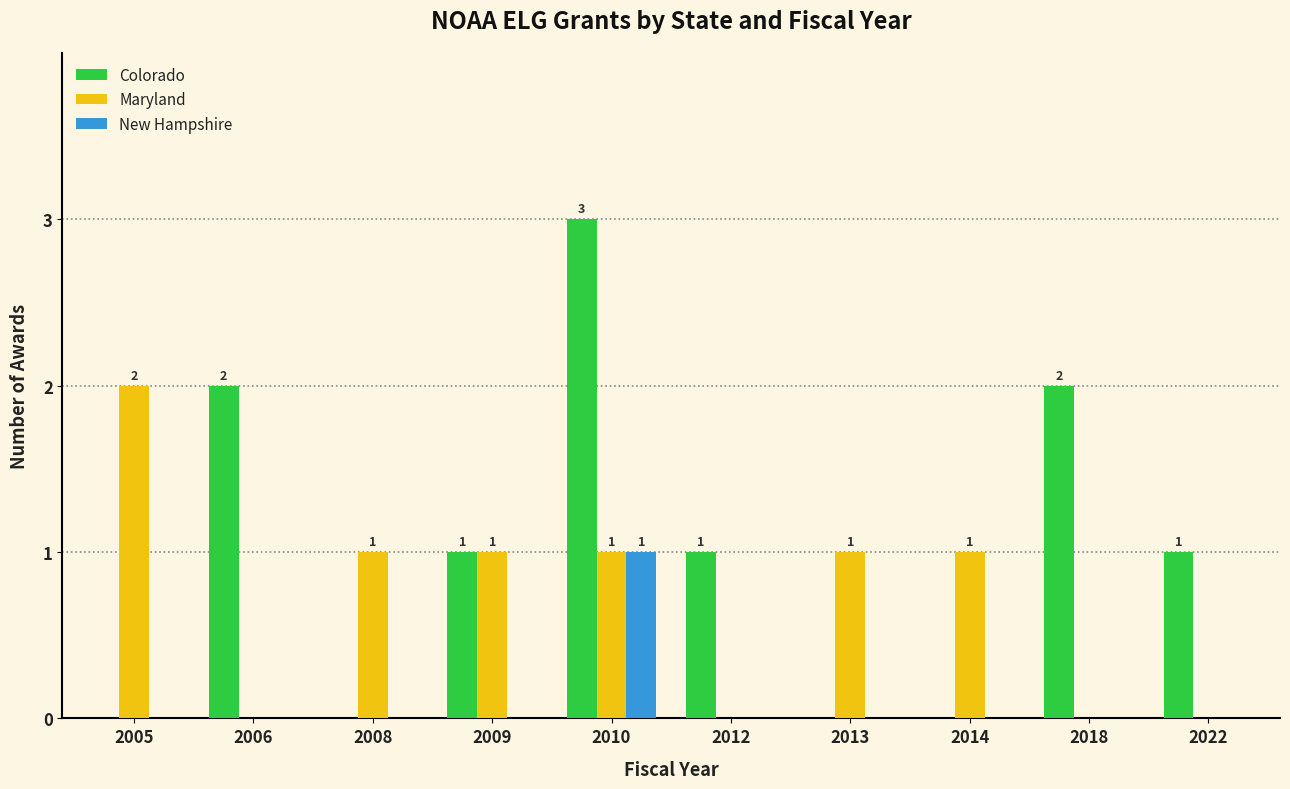

Which series changed the most between 2006 and 2012?

Colorado